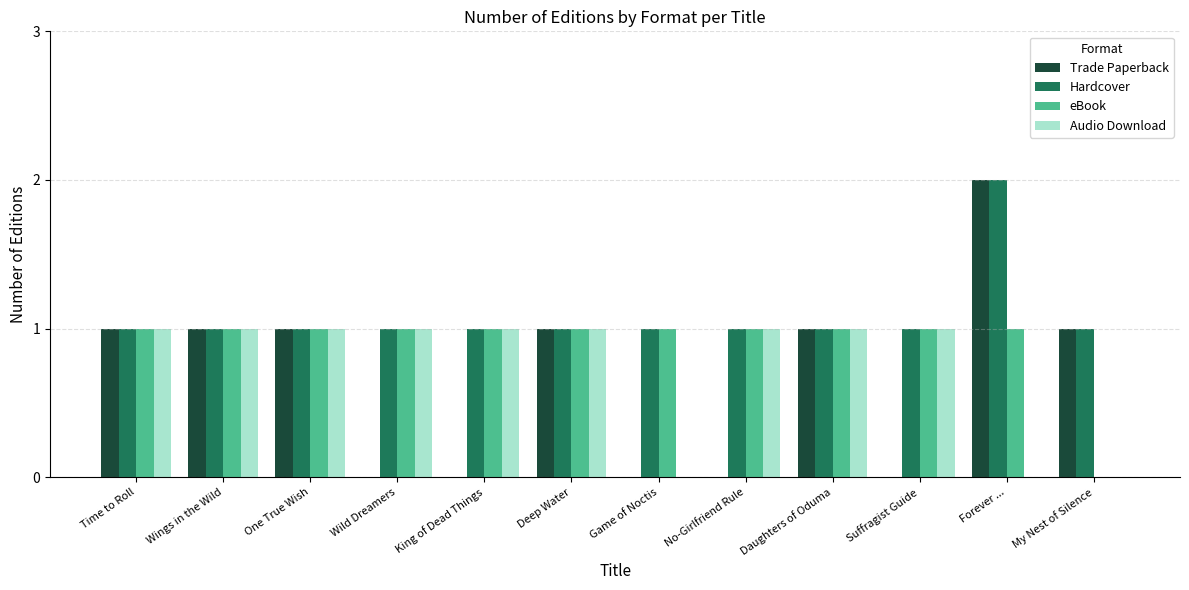

Between King of Dead Things and Daughters of Oduma, which series saw the biggest shift?

Trade Paperback